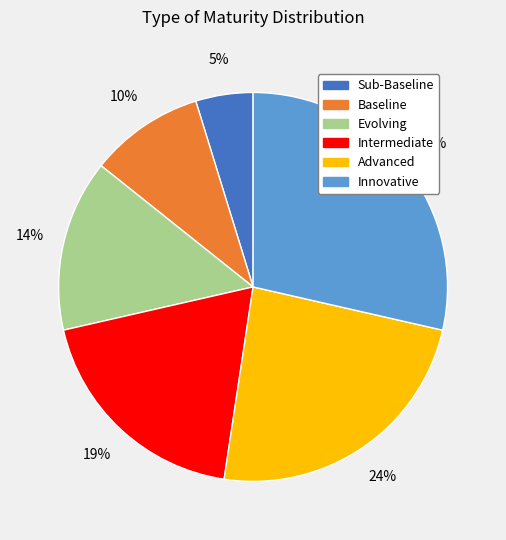

To the nearest percent, what is the average slice percentage?

17%